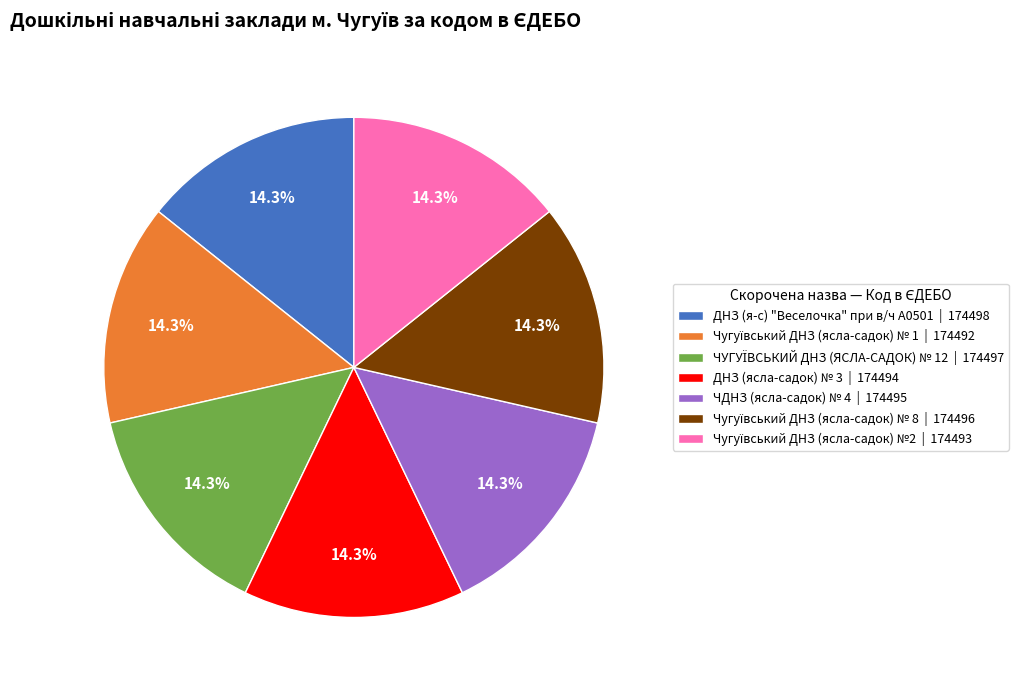

Combined, do ДНЗ (я-с) "Веселочка" при в/ч А0501 | 174498 and ЧДНЗ (ясла-садок) № 4 | 174495 account for over 50%?

No